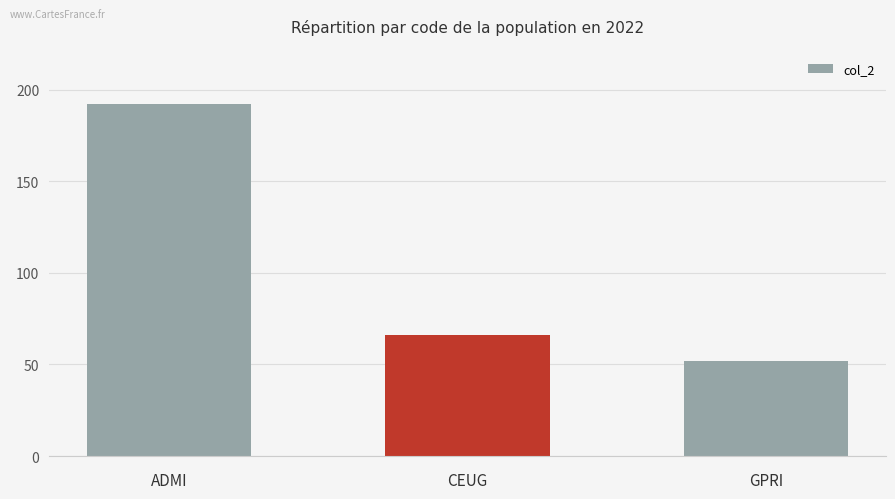

What is the sum of all values?

310